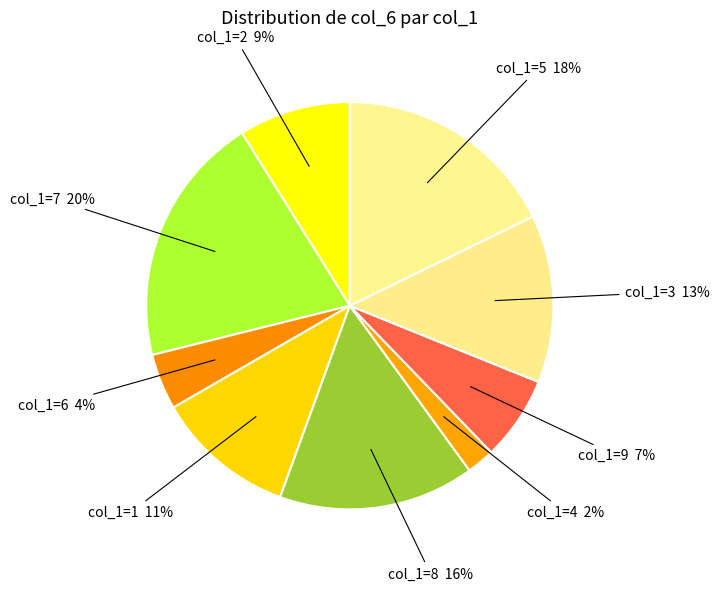

How many slices are in this pie chart?

9